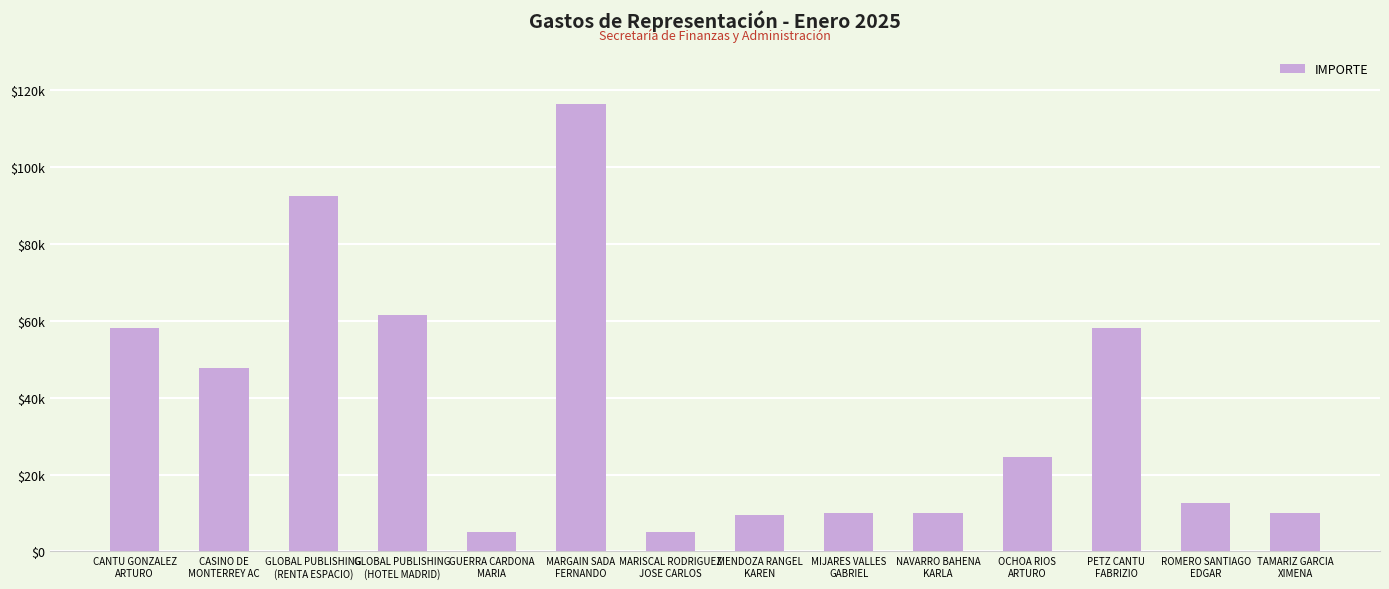

The chart shows a value of 10000.0 at MIJARES VALLES
GABRIEL. True or false?

True